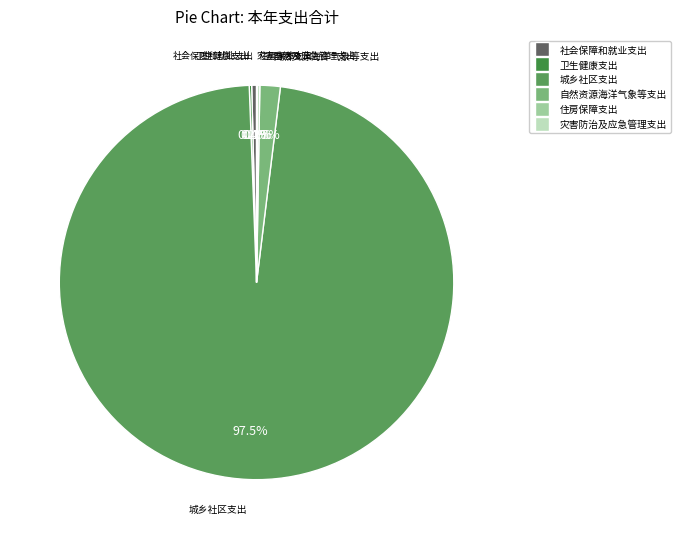

Does 城乡社区支出 represent more than half of the total?

Yes